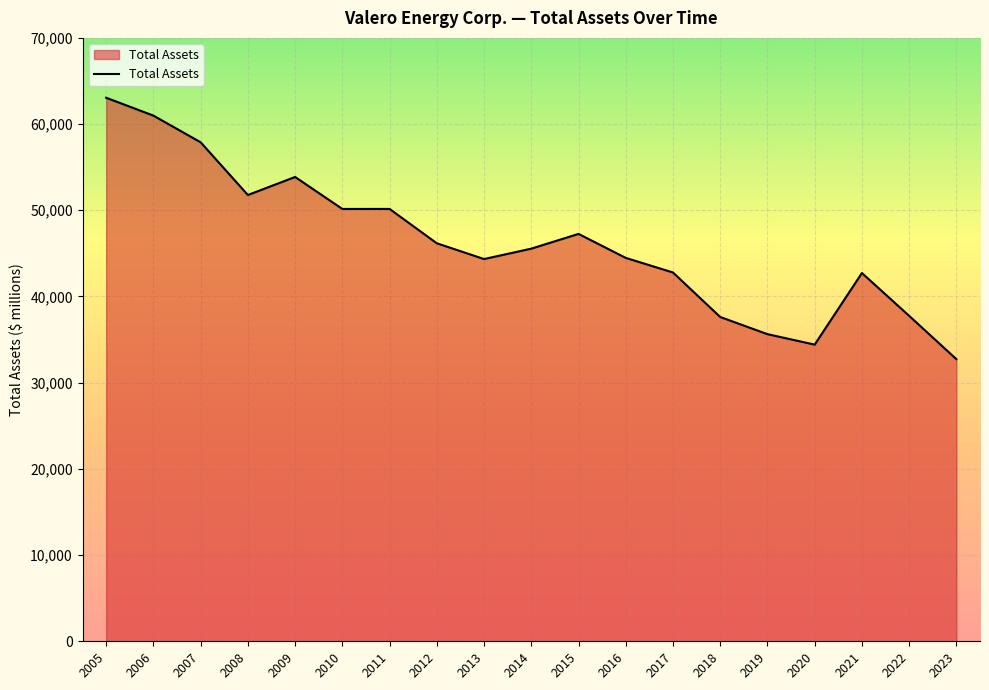

What is the ratio of the value at 2018 to the value at 2023?

1.1